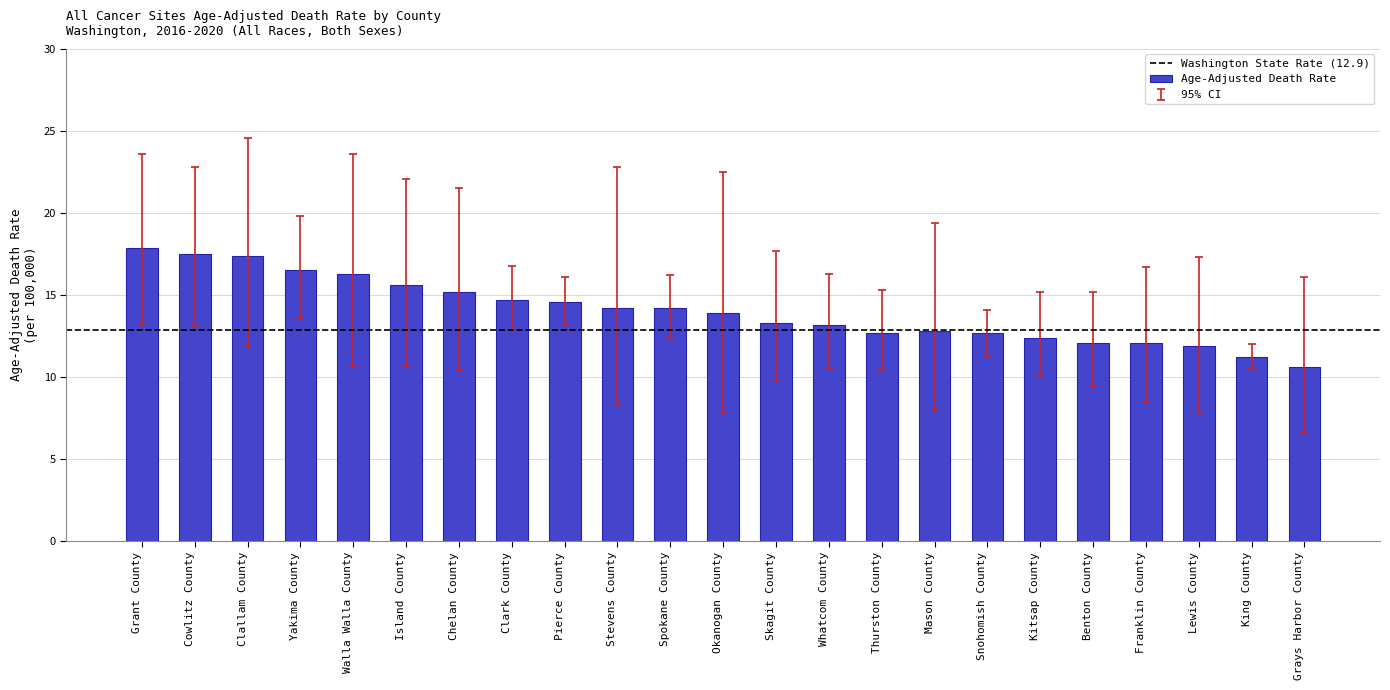

What is the greatest value displayed?

17.9